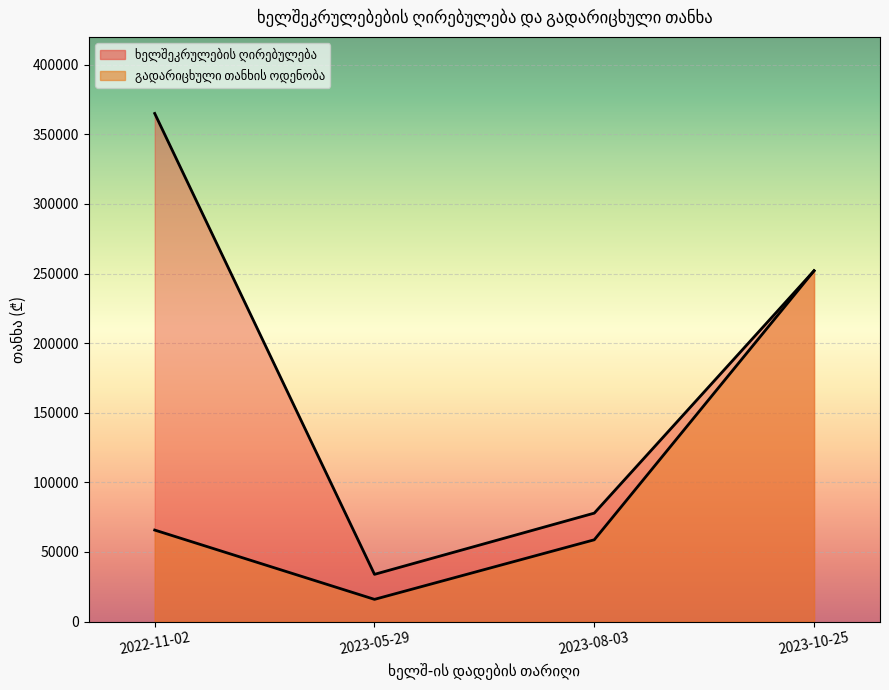

List the series in order of their overall mean, lowest first.

გადარიცხული თანხის ოდენობა, ხელშეკრულების ღირებულება